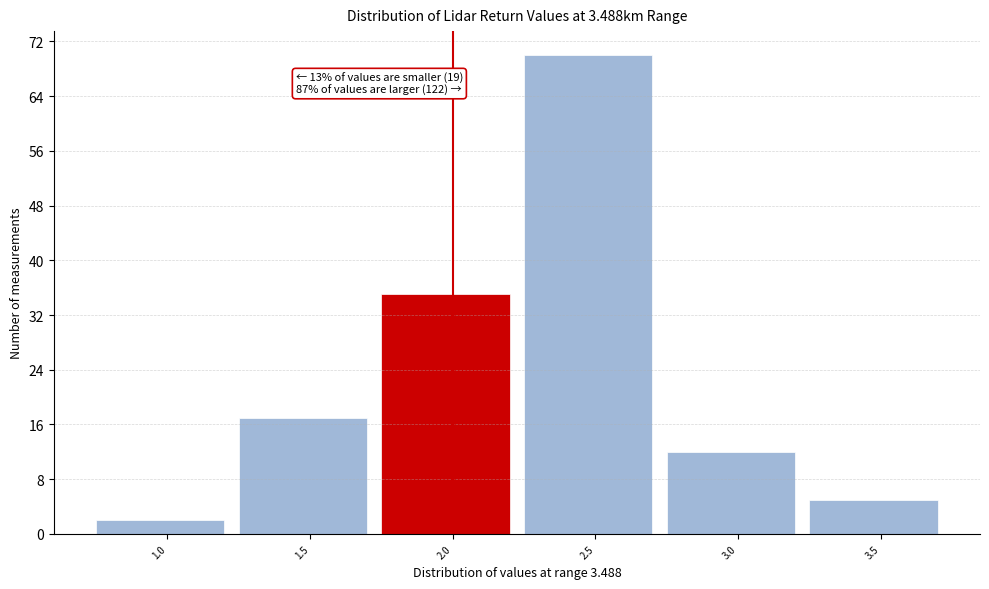

Reading left to right, transcribe all the data shown in this chart.

1.0=2	1.5=17	2.0=35	2.5=70	3.0=12	3.5=5